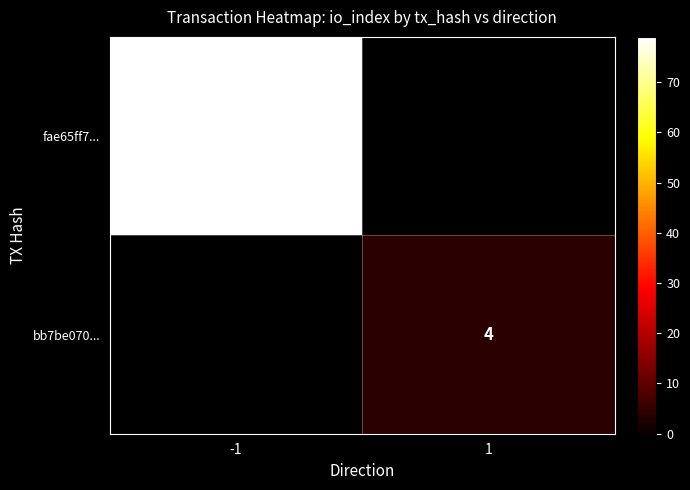

Where is fae65ff7... nearest to the value 79?

-1